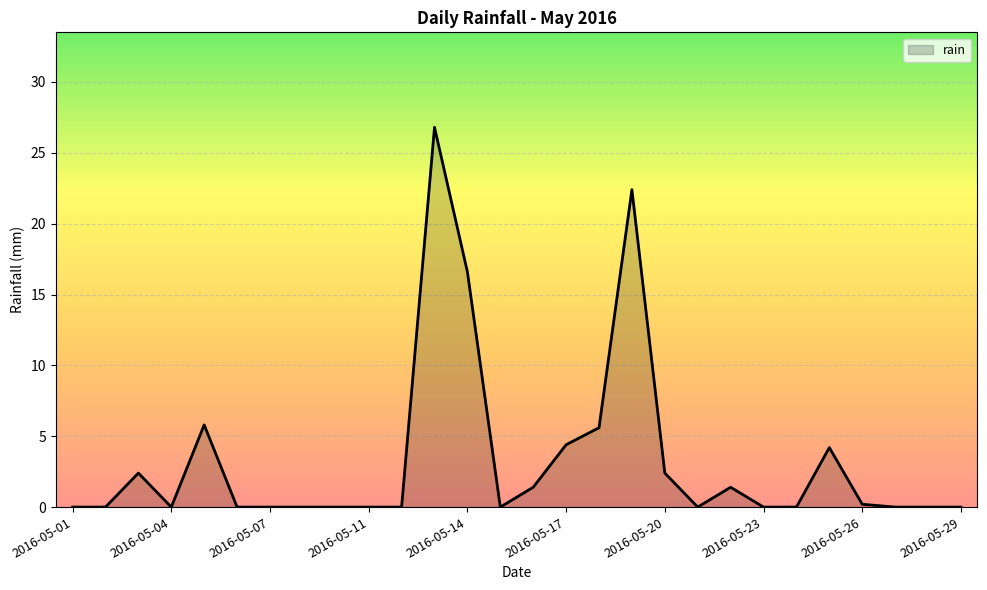

What is the difference between the maximum and minimum values?

26.8